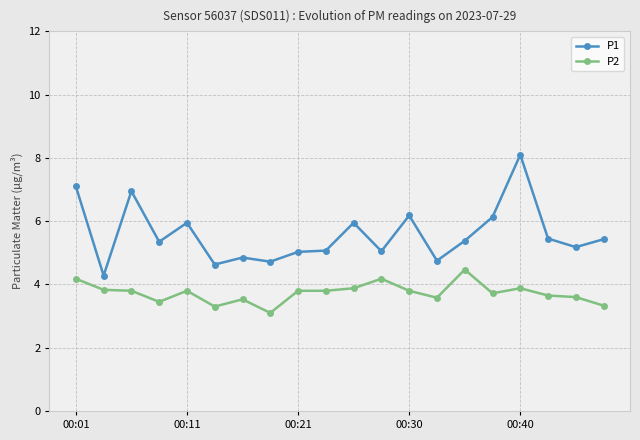

What is the maximum value shown in the chart?

8.1